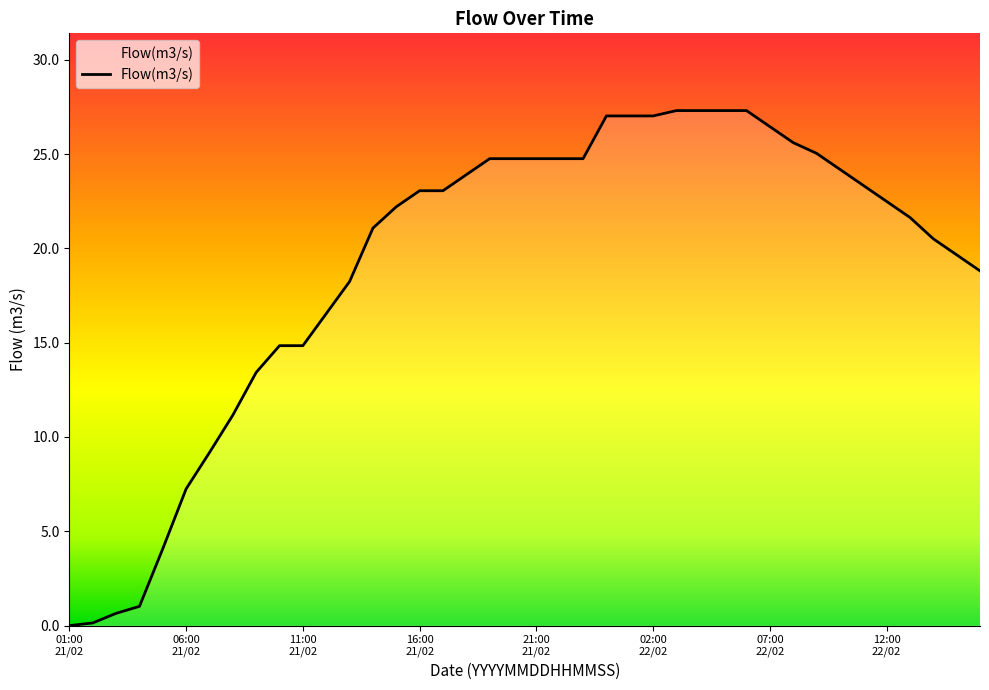

What is the difference between the maximum and minimum values?

27.3